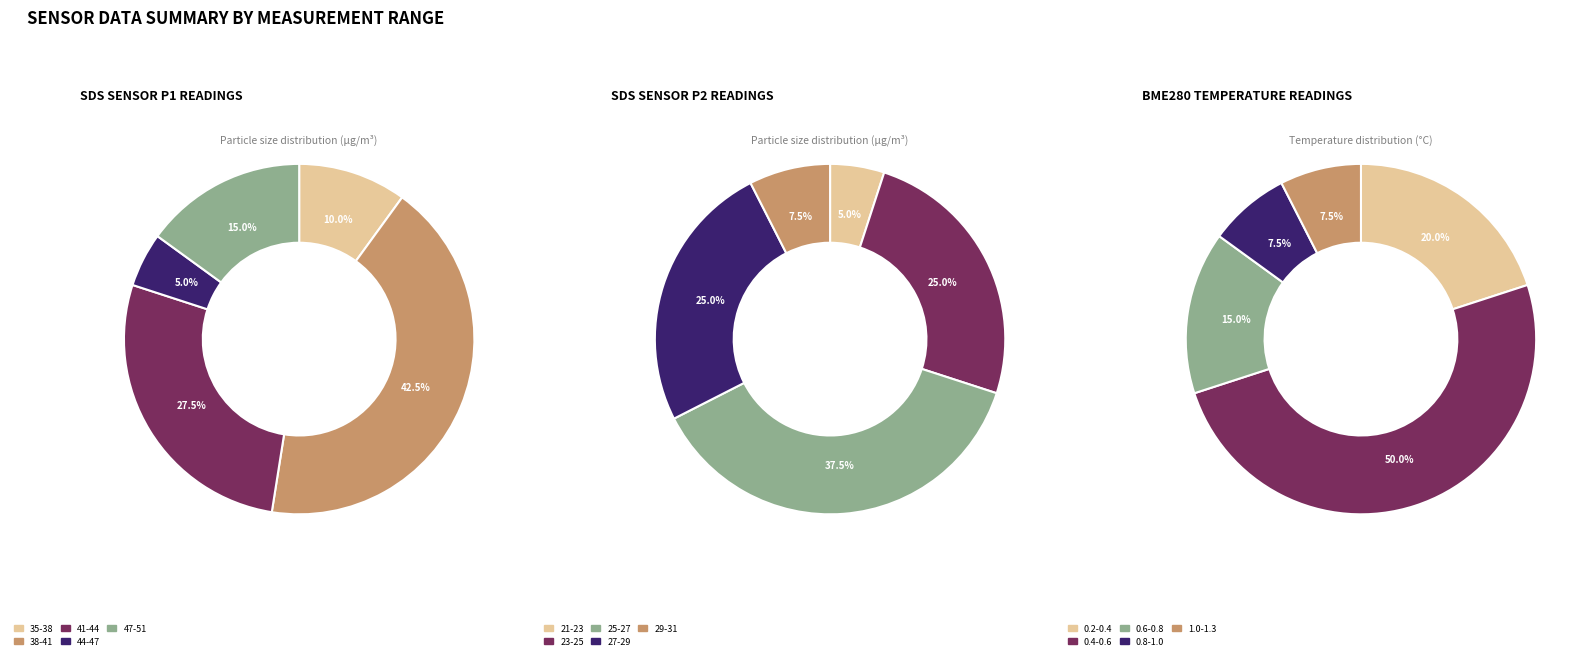

Is there a majority slice in this chart?

No